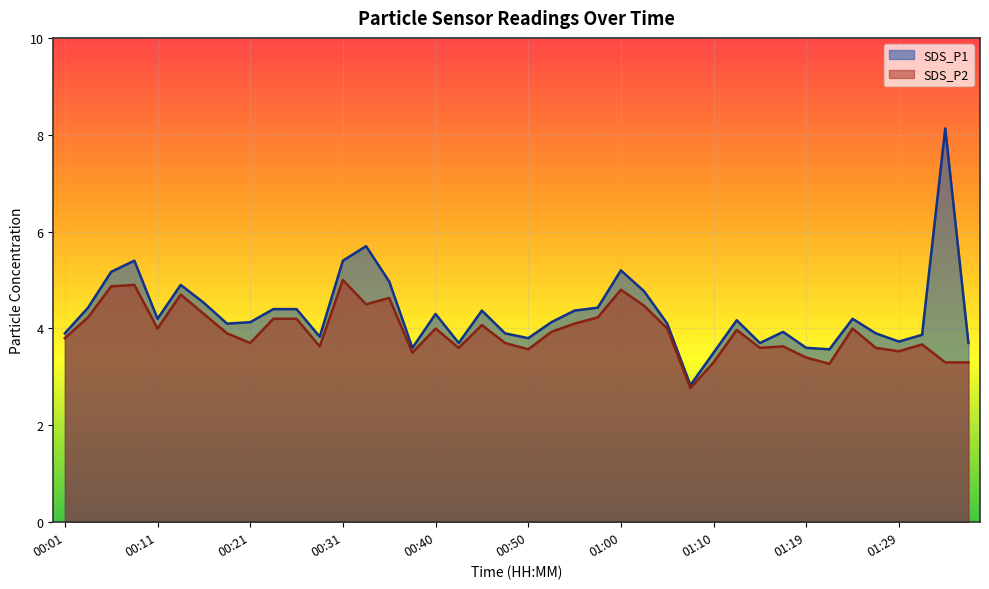

Is it true that SDS_P2 equals 1.2 at 01:24?

False